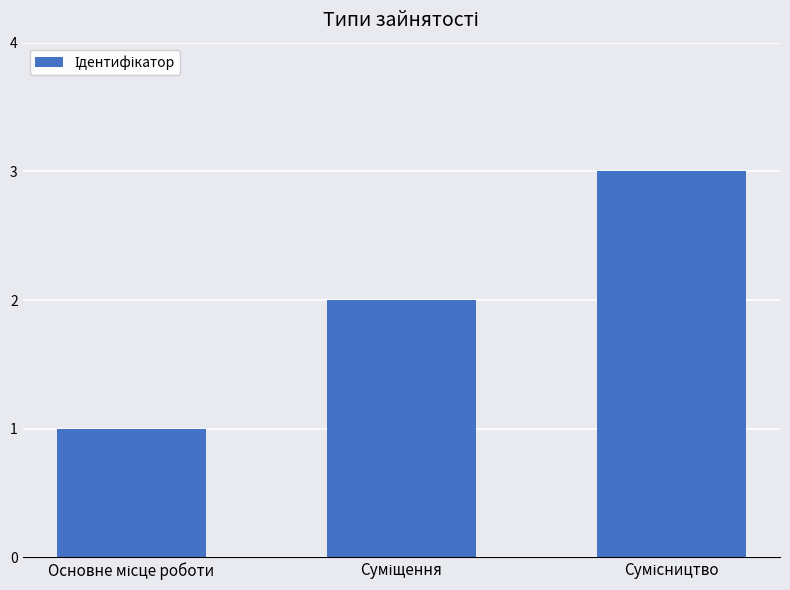

What is the greatest value displayed?

3